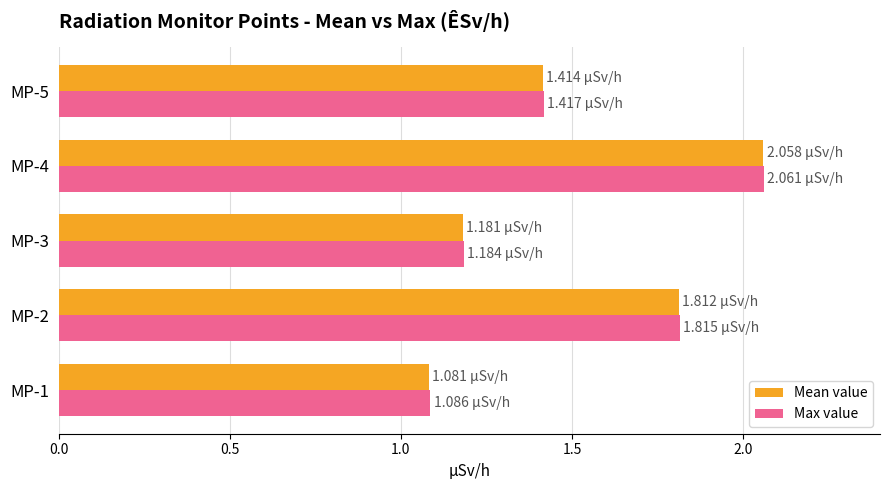

At how many categories does at least one series exceed 1?

5